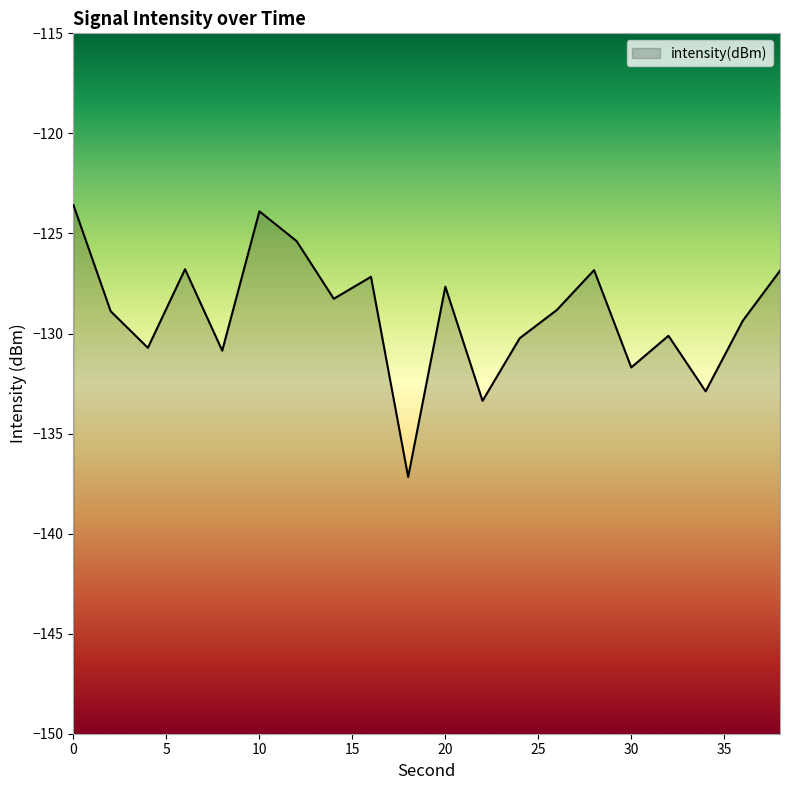

Reading left to right, list all the values displayed in this chart.

-123.6	-128.9	-130.7	-126.8	-130.9	-123.9	-125.4	-128.3	-127.2	-137.2	-127.7	-133.4	-130.2	-128.8	-126.8	-131.7	-130.1	-132.9	-129.4	-126.9